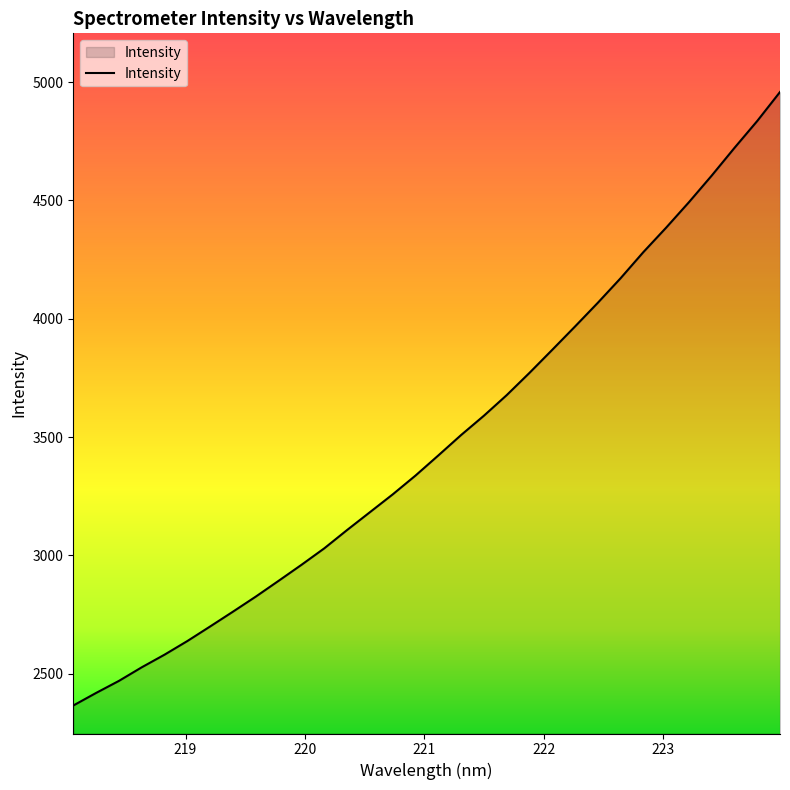

What is the smallest value displayed?

2365.5